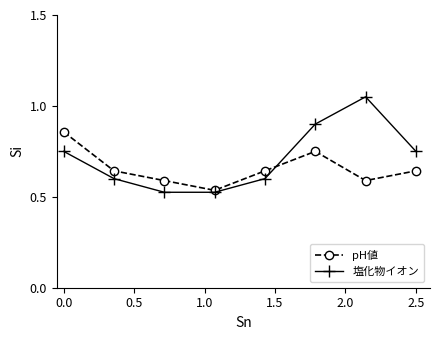

Which series has the largest total across all categories?

塩化物イオン